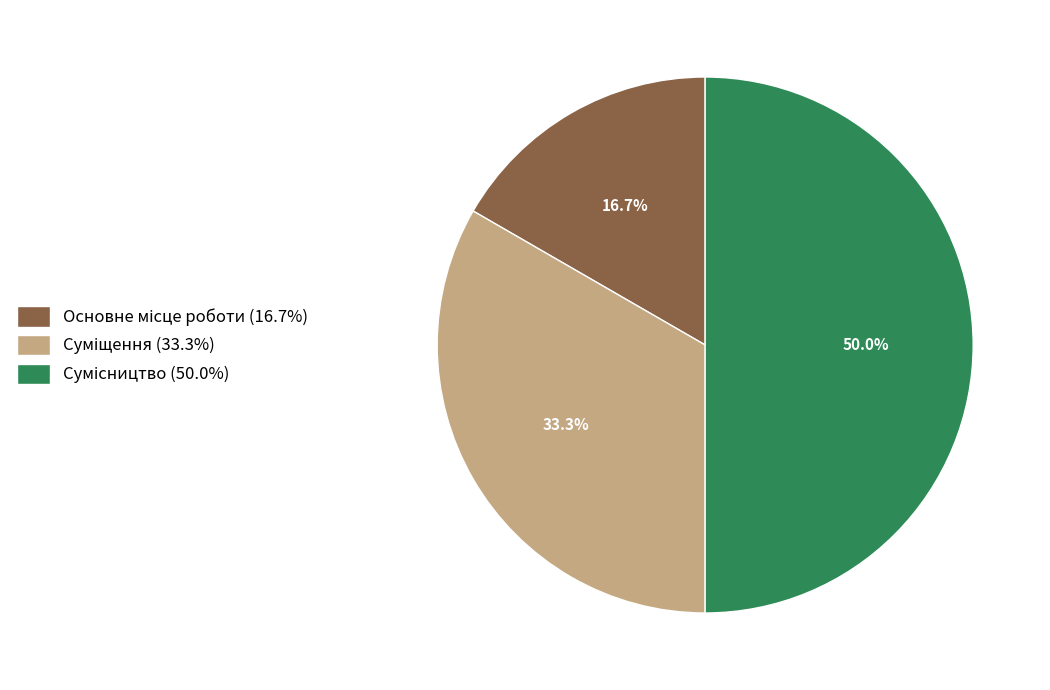

How many segments does this pie chart have?

3